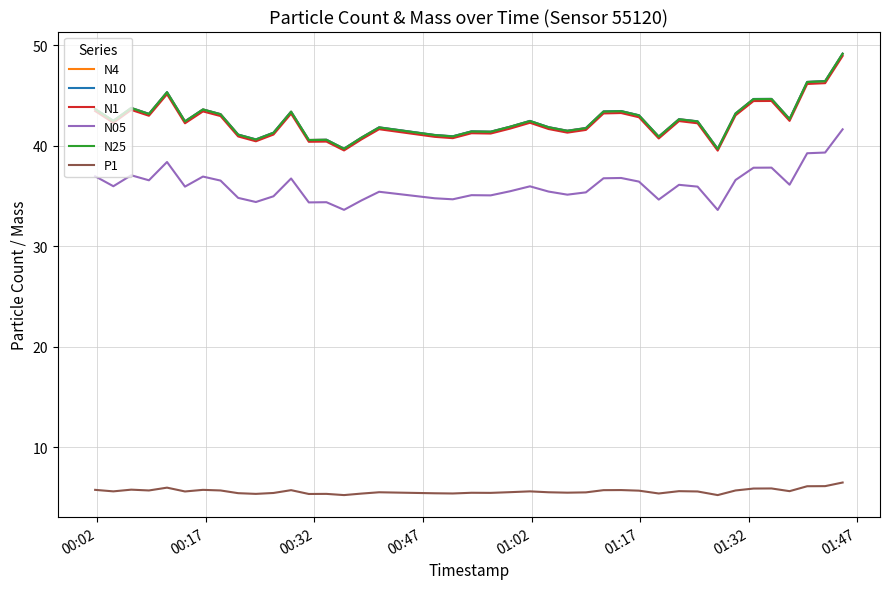

What is the greatest value displayed?

49.2